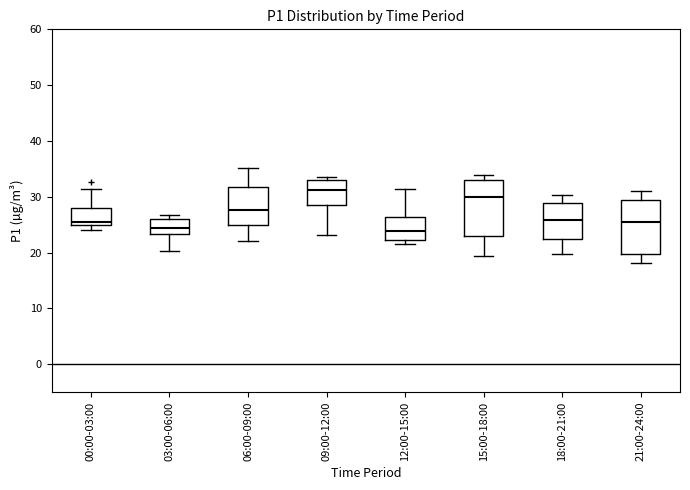

Reading left to right, transcribe this box plot: for each box, give where its median line is, the range the box spans, and where its two whiskers end, as read against the y-axis. The values are not printed on the chart, so give them approximately, as read against the axis.

00:00-03:00: median 25 (just above the box's lower edge), box 25 to 28, whiskers 24 to 31
03:00-06:00: median 24, box 23 to 26, whiskers 20 to 27
06:00-09:00: median 28, box 25 to 32, whiskers 22 to 35
09:00-12:00: median 31, box 29 to 33, whiskers 23 to 34
12:00-15:00: median 24, box 22 to 26, whiskers 22 (just below the box's lower edge) to 31
15:00-18:00: median 30, box 23 to 33, whiskers 19 to 34
18:00-21:00: median 26, box 22 to 29, whiskers 20 to 30
21:00-24:00: median 25, box 20 to 29, whiskers 18 to 31